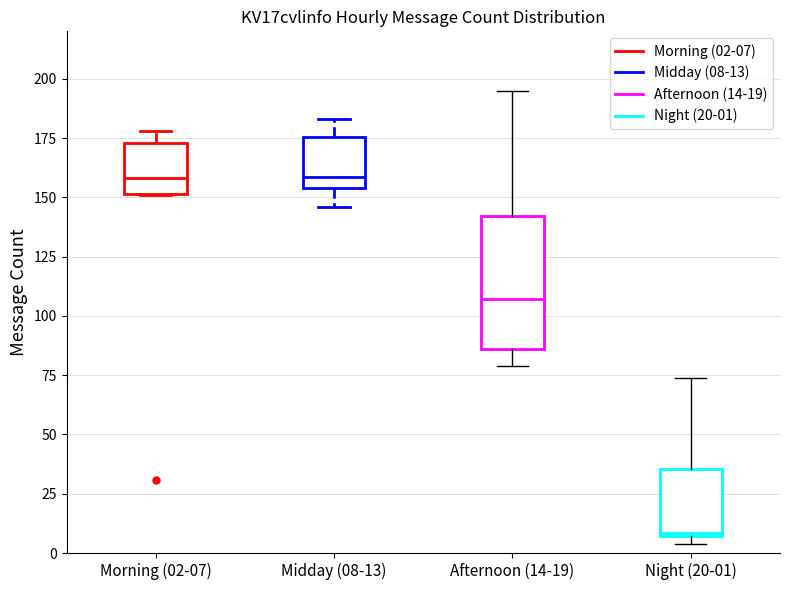

Where does the median line of the box for Midday (08-13) sit on the y-axis? The values are not printed on the chart, so give them approximately, as read against the axis.

160